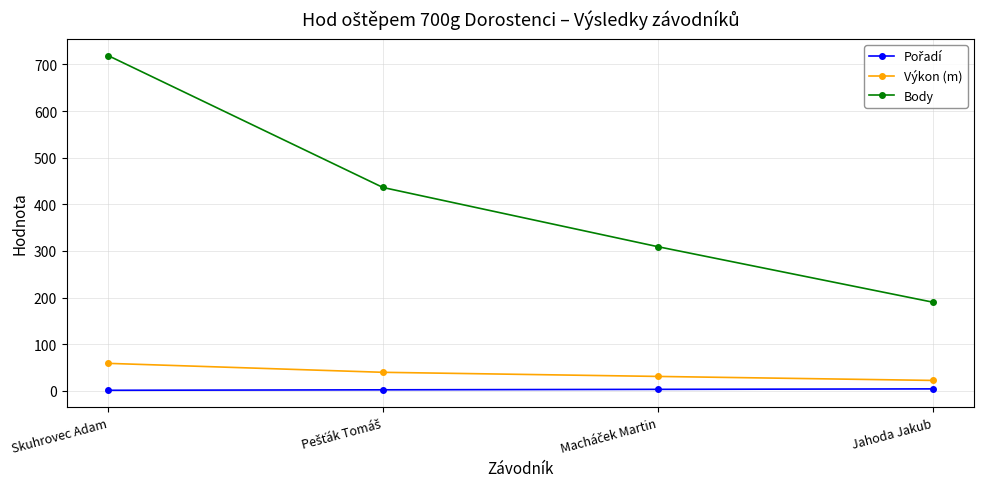

What is the total value across all series at Skuhrovec Adam?

778.8